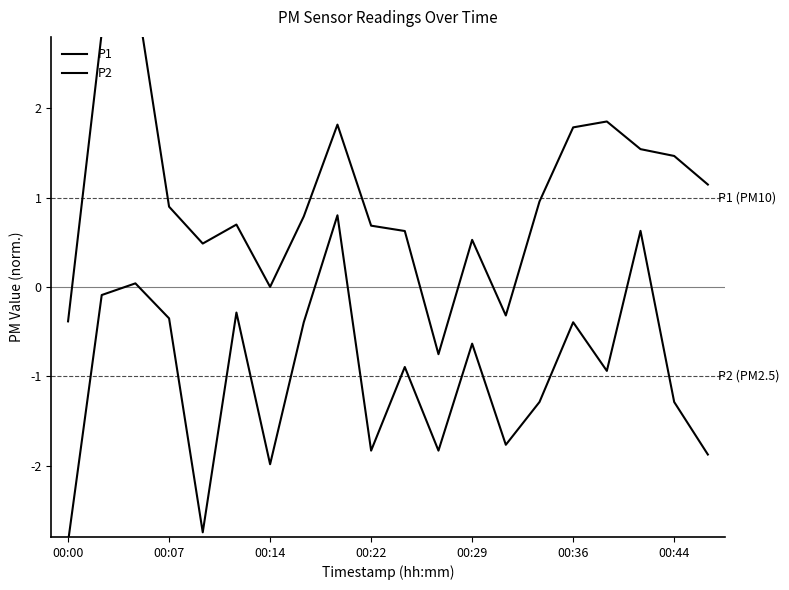

Between 00:07 and 18, which series saw the biggest shift?

P1